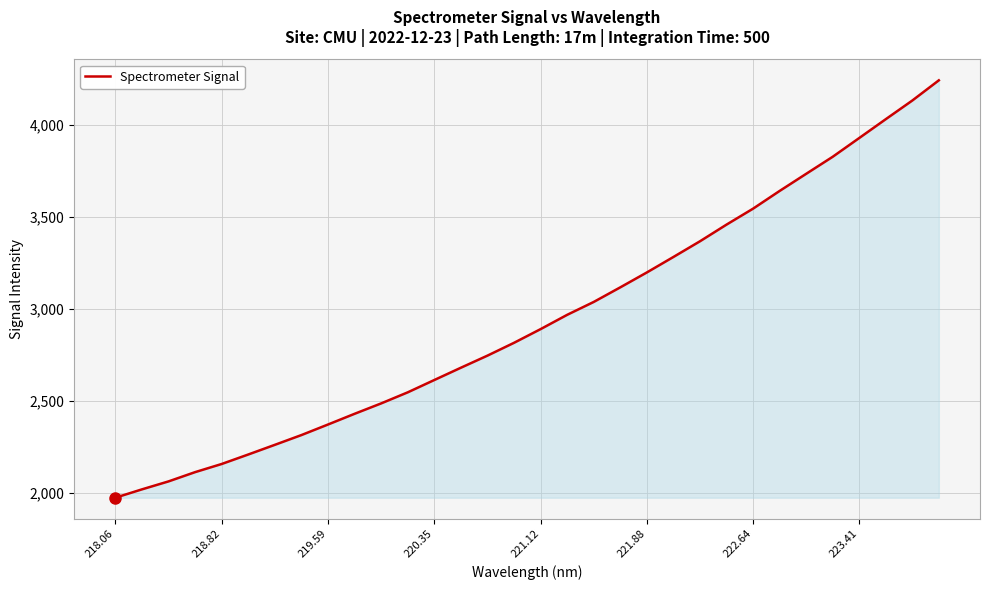

What is the minimum value shown in the chart?

1973.3